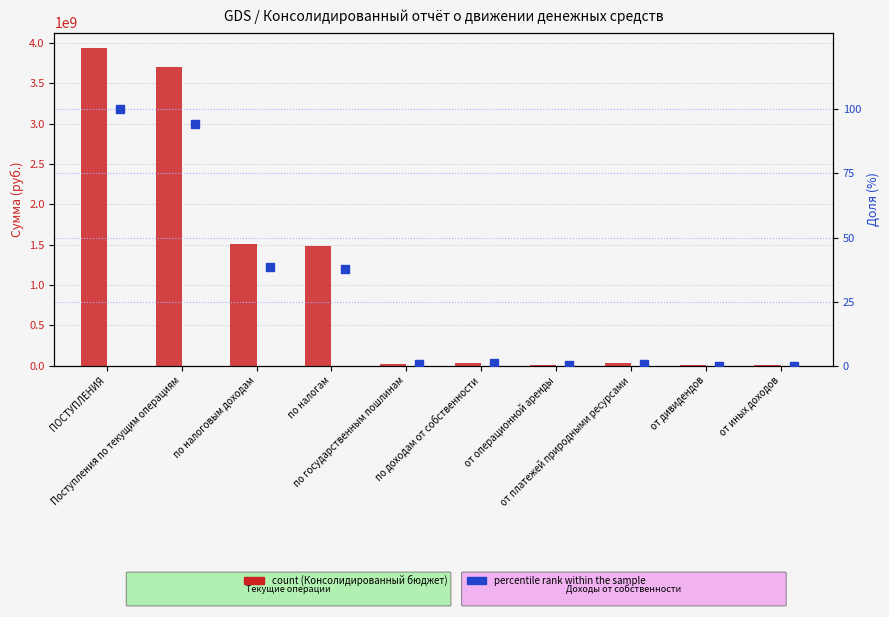

At which category is the sum across all series the highest?

ПОСТУПЛЕНИЯ